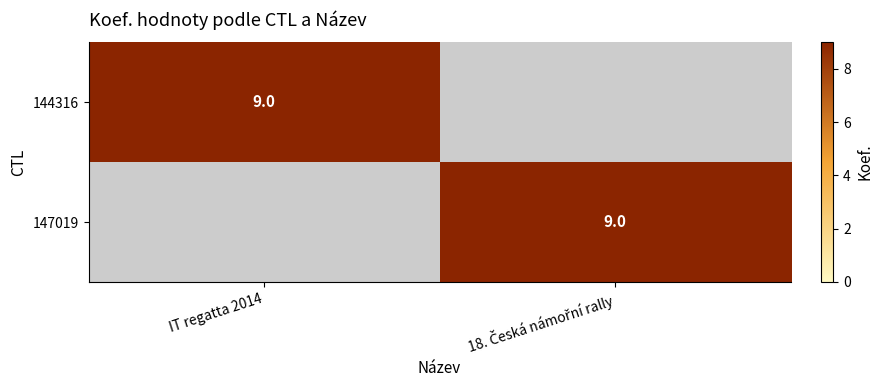

Is it true that 144316 equals 9 at IT regatta 2014?

True